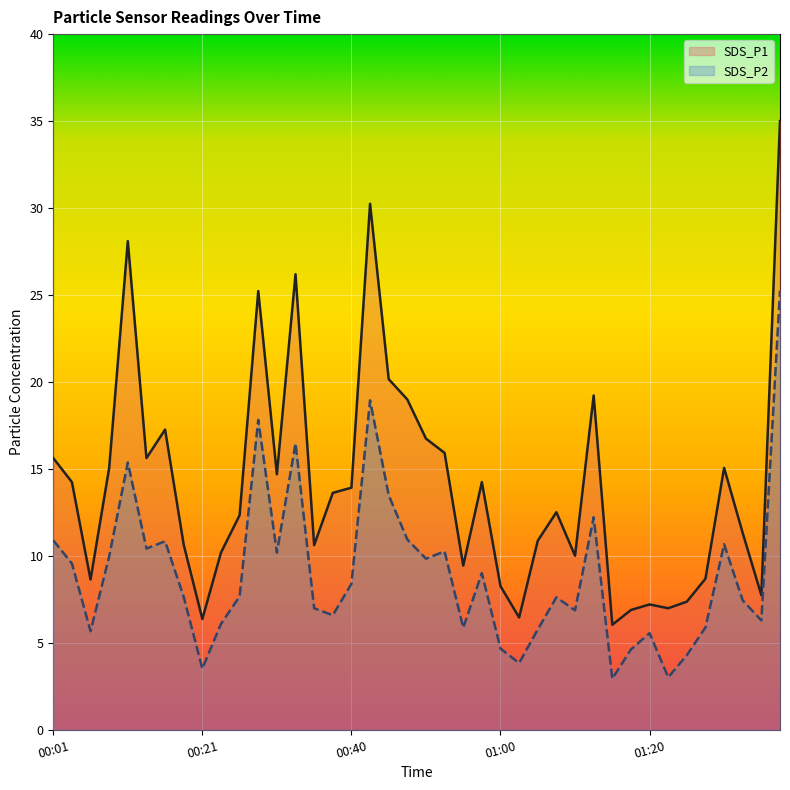

What is the total value across all series at 01:03?

10.3